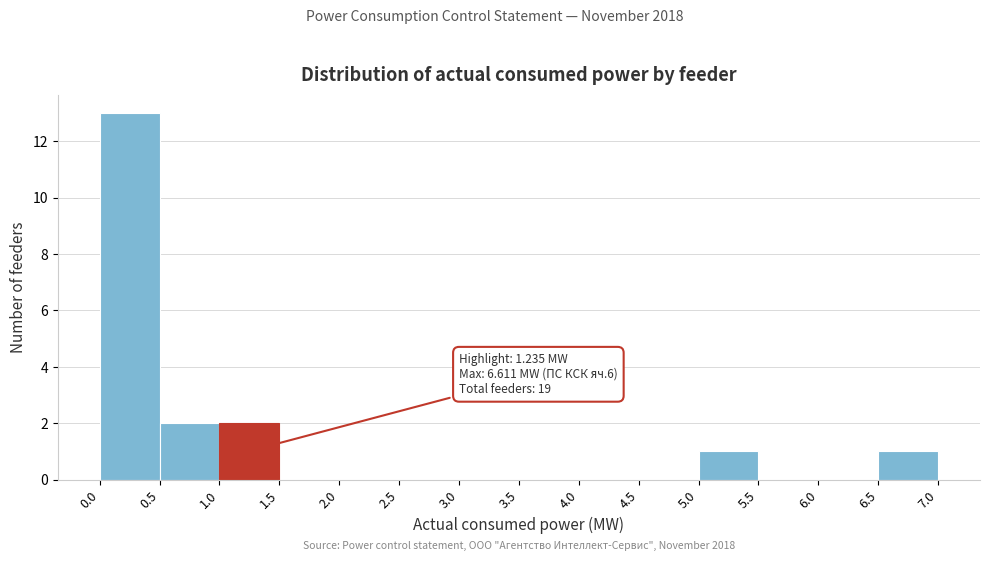

Which range on the x-axis has the tallest bar?

0.0 to 0.5